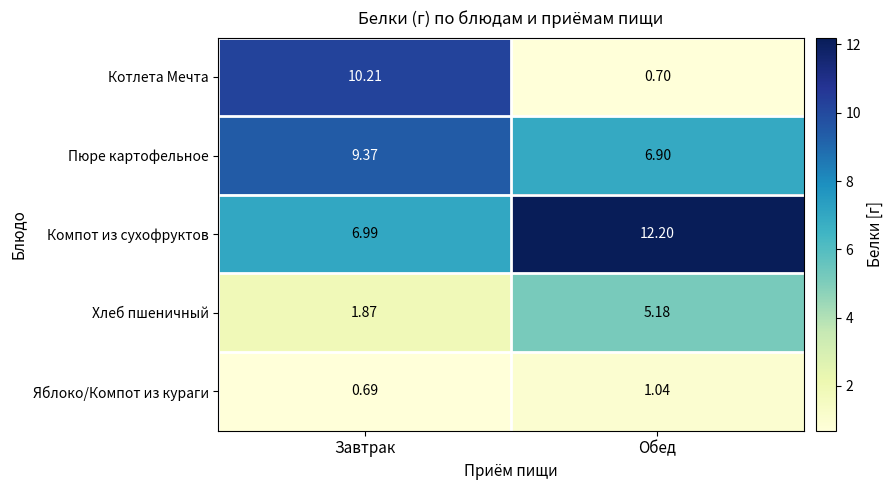

At which label does Пюре картофельное reach its minimum?

Обед